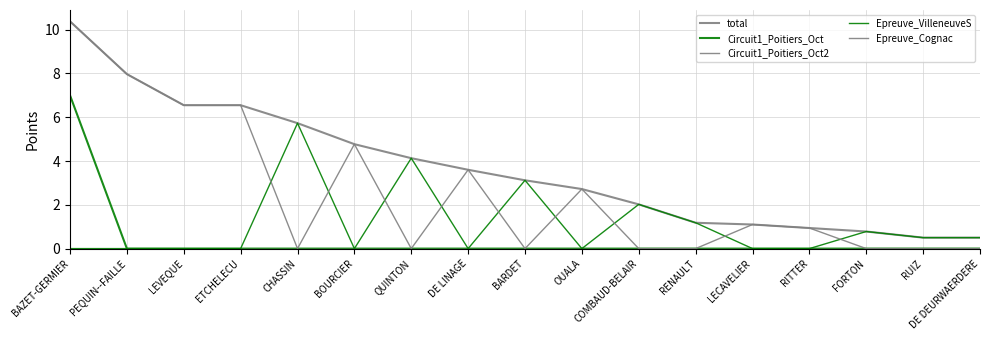

Is this an area chart (filled region under the line)?

No